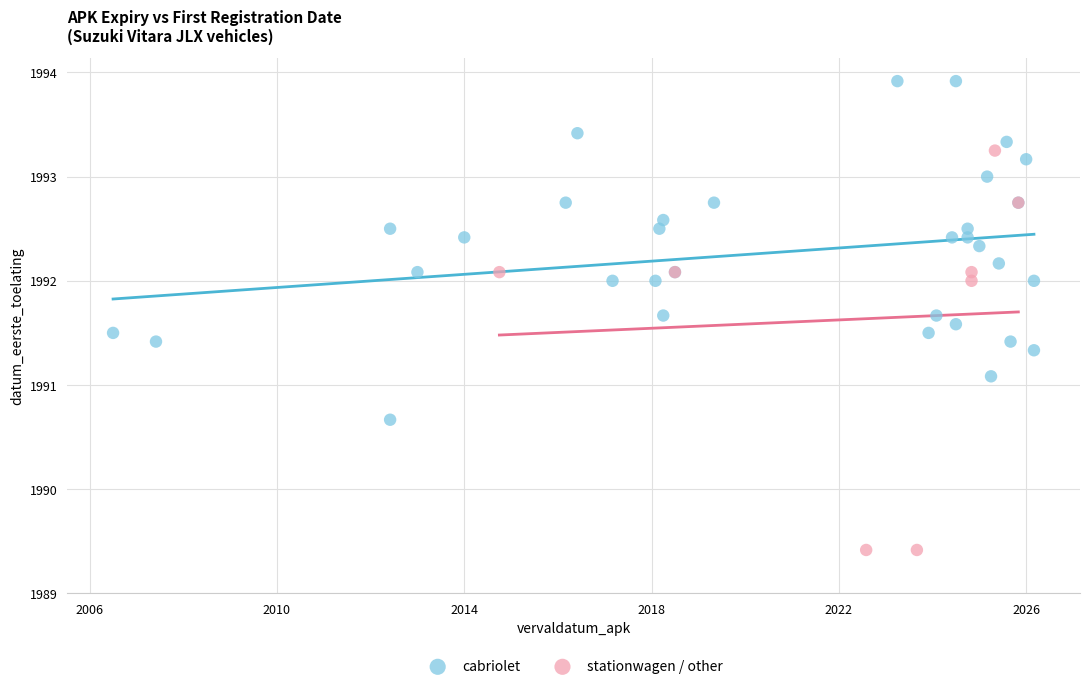

Which series reaches the minimum Y coordinate?

stationwagen / other